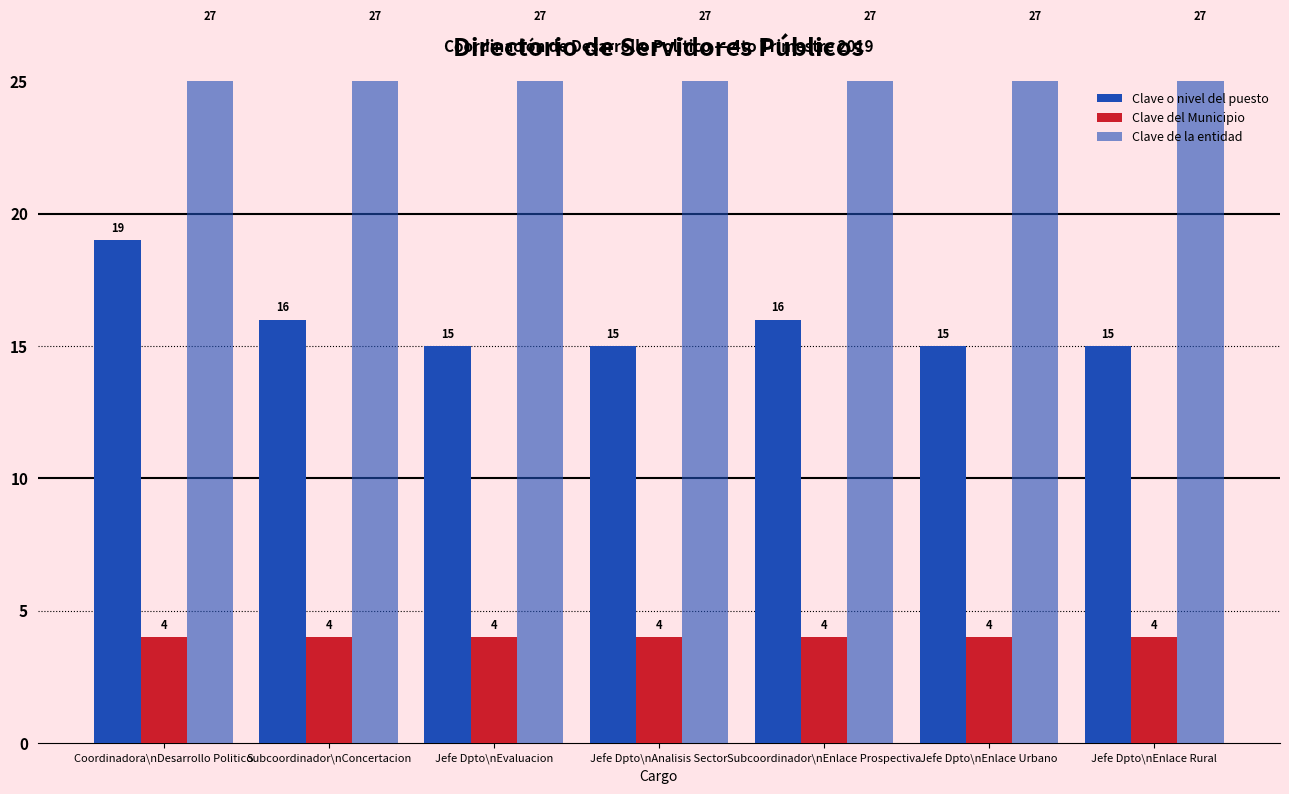

What is the smallest value displayed?

4